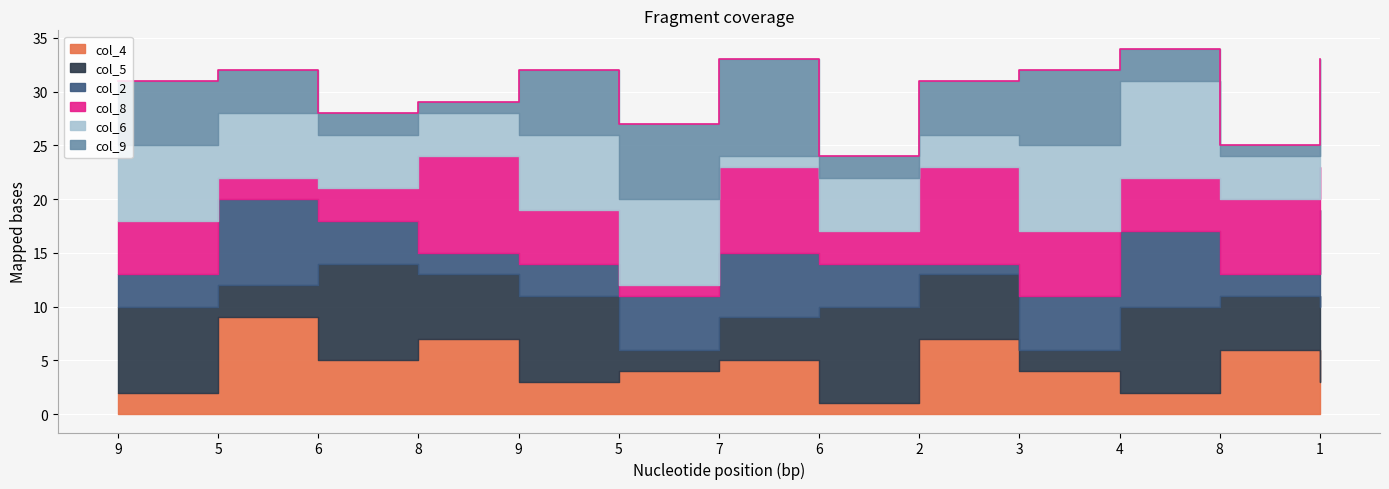

Is it true that col_9 equals 5 at 2?

True